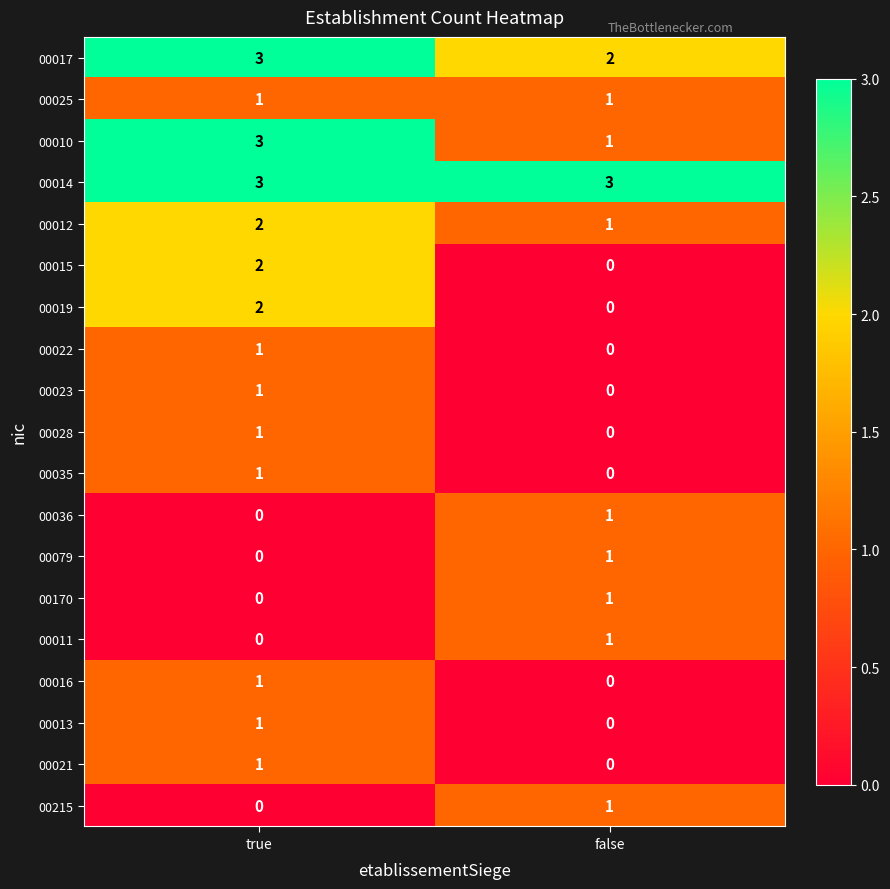

At which category is the sum across all series the highest?

true